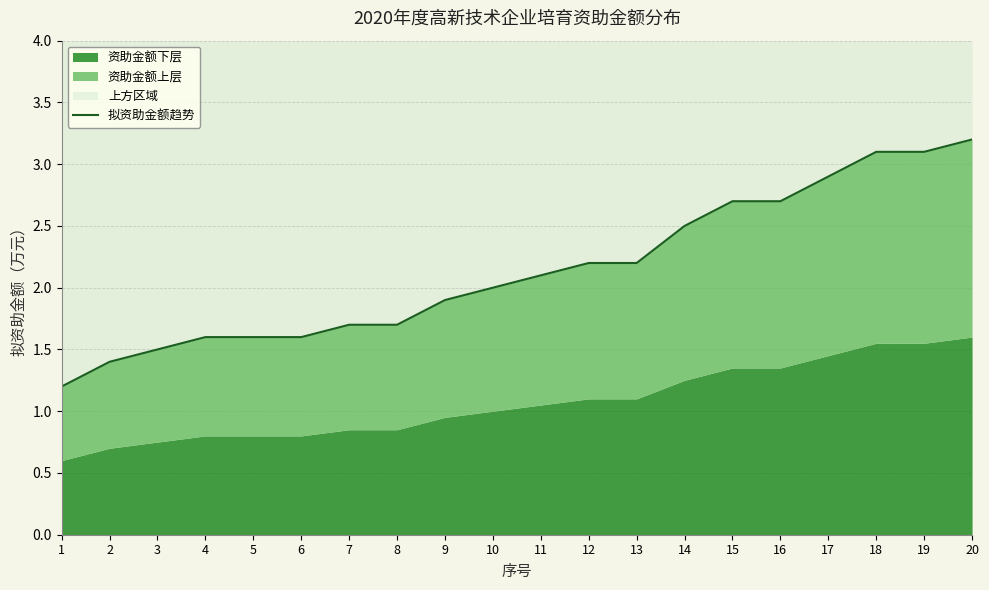

What is the ratio of the value at 12 to the value at 7?

1.3